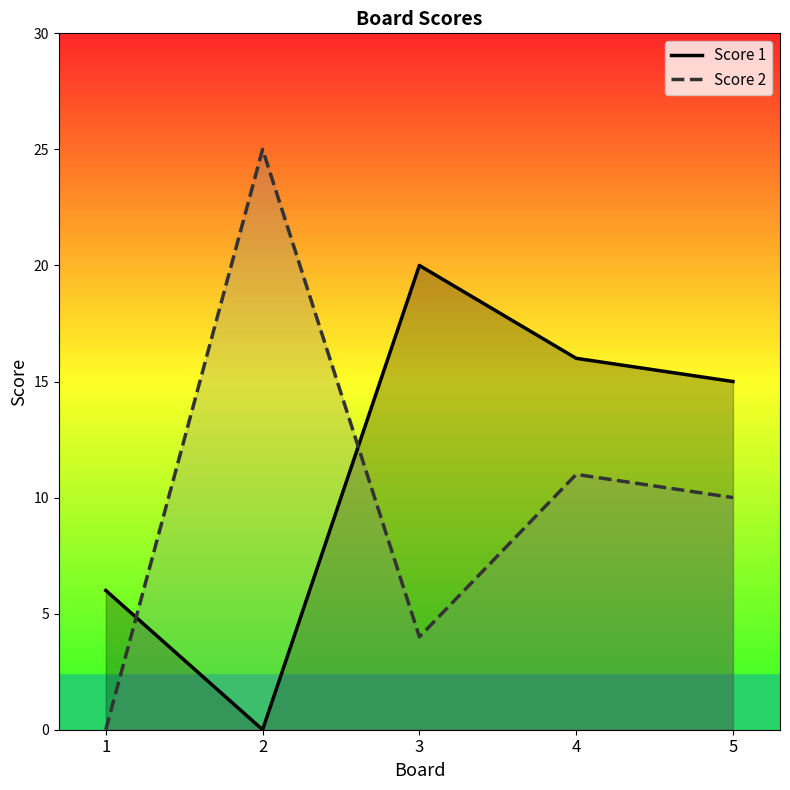

How many intersections are there between Score 1 and Score 2?

2